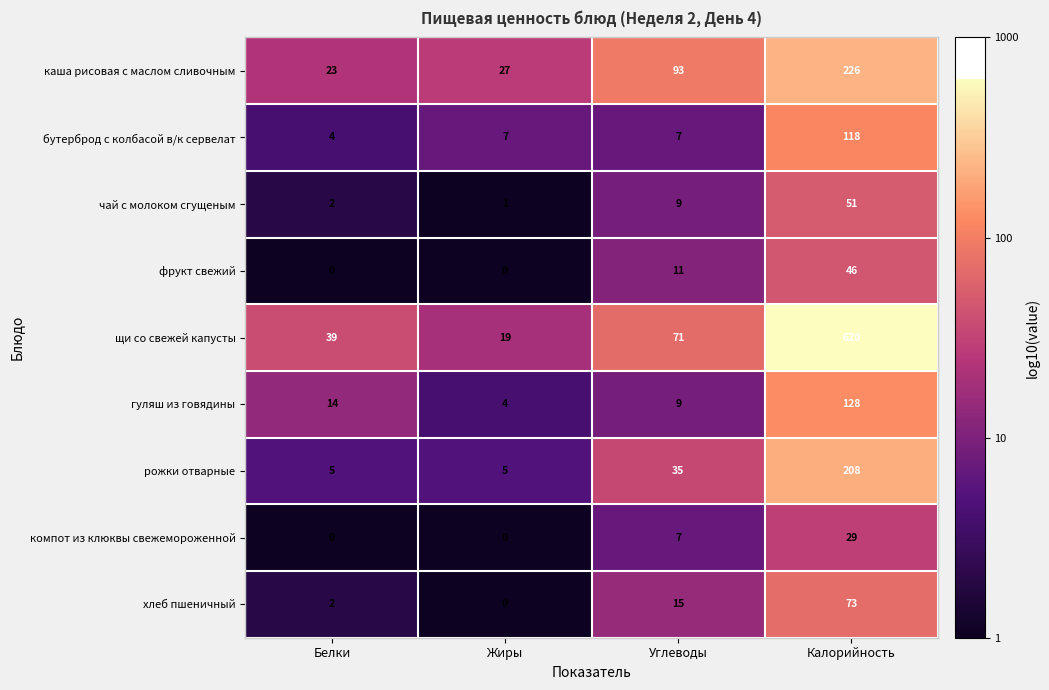

Which series has the widest spread of values?

щи со свежей капусты